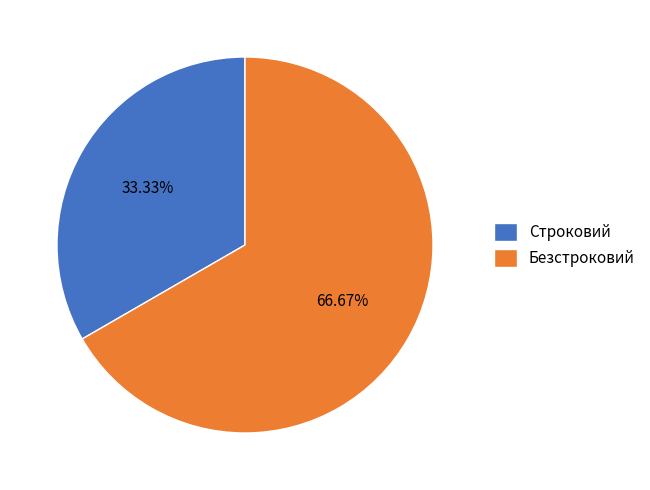

Which category has the smallest portion of the pie?

Строковий